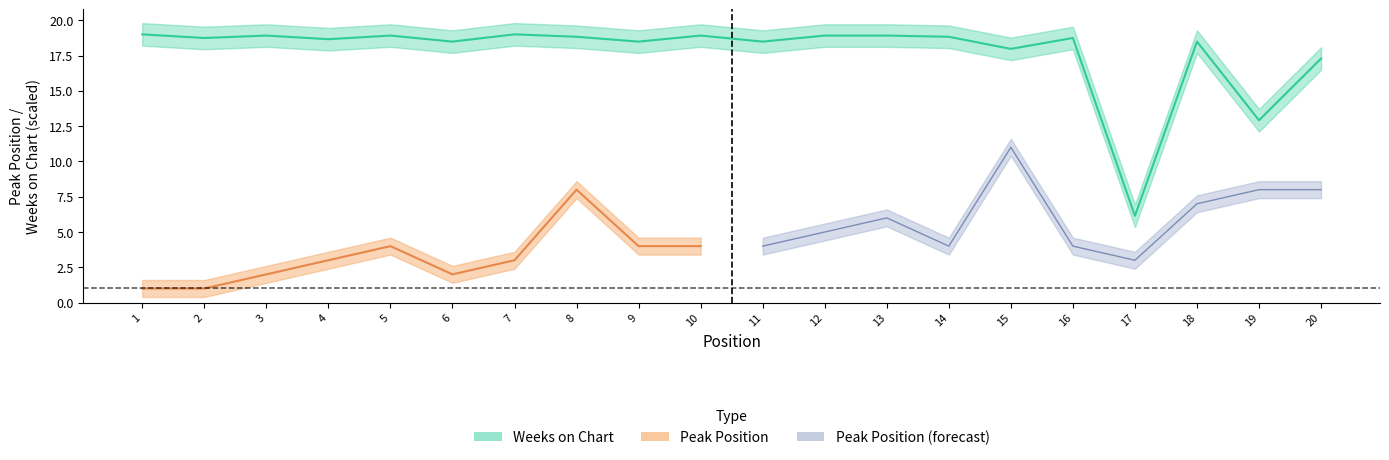

The chart shows a value of 25.5 at 3. True or false?

False